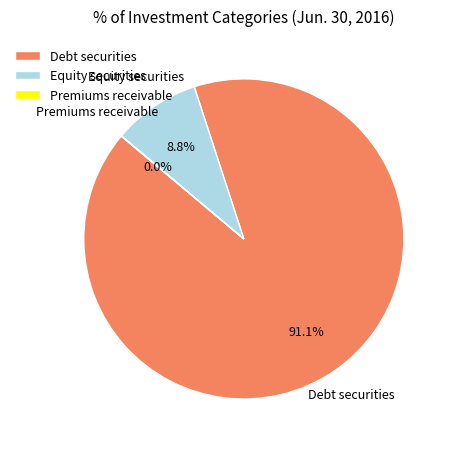

Which slice represents more than half of the pie?

Debt securities